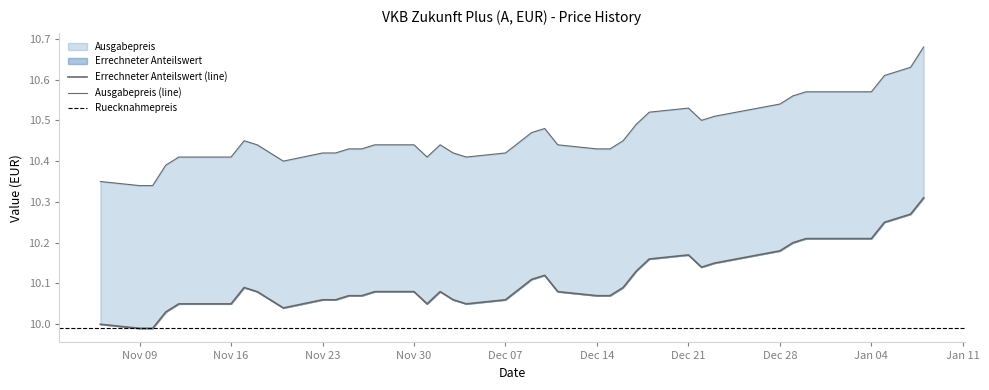

What value does the Errechneter Anteilswert series have at 2020-12-02?

10.1